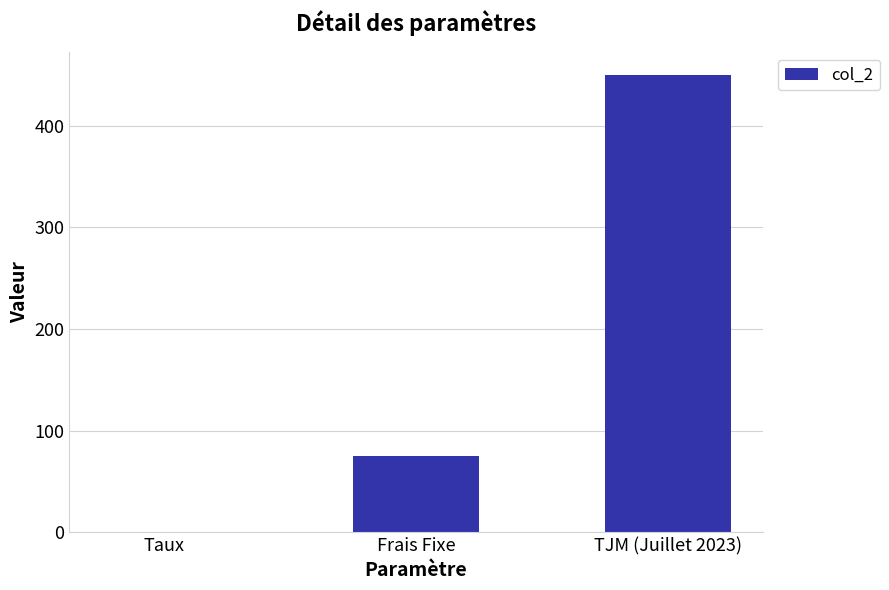

What is the sum of all values?

525.1